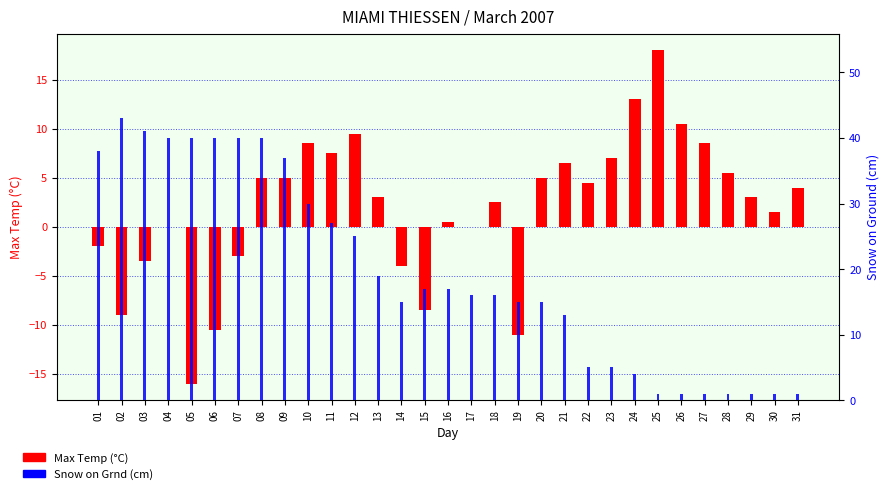

Reading left to right, what are all the values shown in this chart?

Max Temp (°C): 01=-2.0	02=-9.0	03=-3.5	04=0.0	05=-16.0	06=-10.5	07=-3.0	08=5.0	09=5.0	10=8.5	11=7.5	12=9.5	13=3.0	14=-4.0	15=-8.5	16=0.5	17=0.0	18=2.5	19=-11.0	20=5.0	21=6.5	22=4.5	23=7.0	24=13.0	25=18.0	26=10.5	27=8.5	28=5.5	29=3.0	30=1.5	31=4.0
Snow on Grnd (cm): 01=38.0	02=43.0	03=41.0	04=40.0	05=40.0	06=40.0	07=40.0	08=40.0	09=37.0	10=30.0	11=27.0	12=25.0	13=19.0	14=15.0	15=17.0	16=17.0	17=16.0	18=16.0	19=15.0	20=15.0	21=13.0	22=5.0	23=5.0	24=4.0	25=1.0	26=1.0	27=1.0	28=1.0	29=1.0	30=1.0	31=1.0